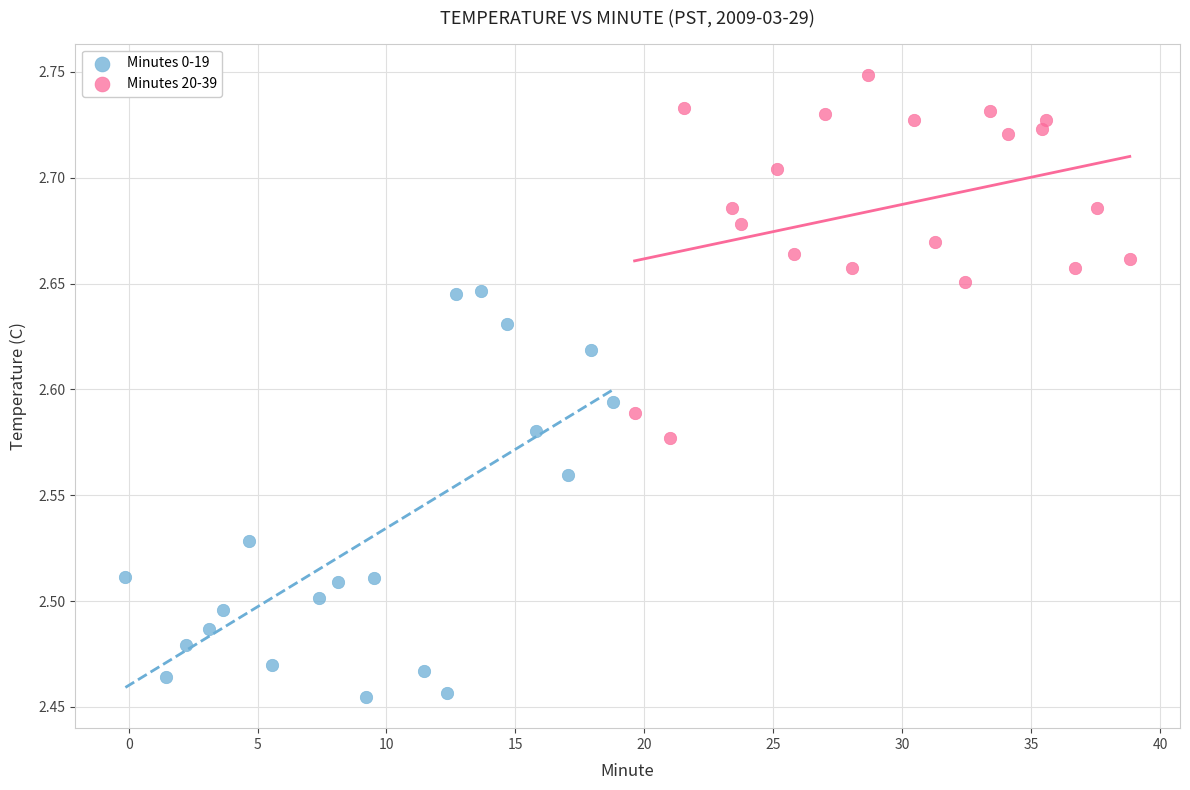

Which series reaches the minimum Y coordinate?

Minutes 0-19